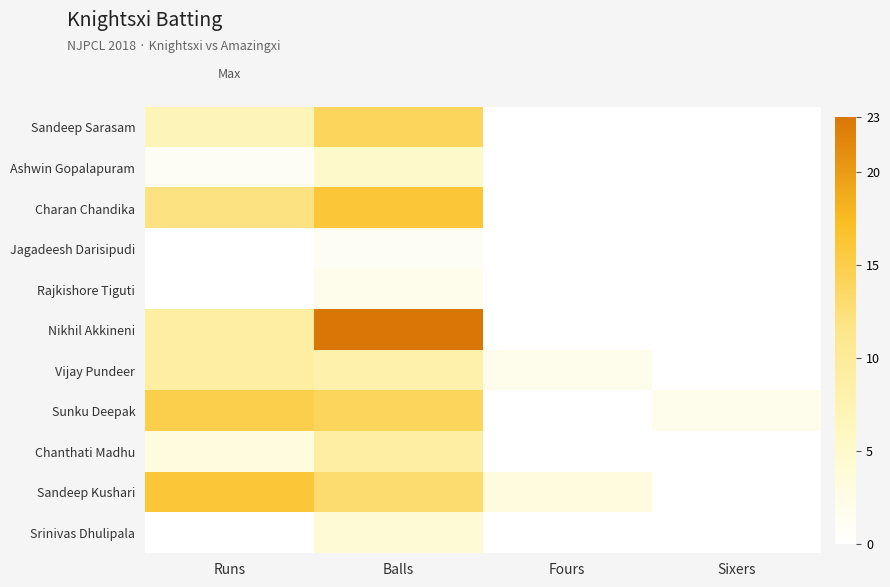

How many distinct data groups are displayed?

11